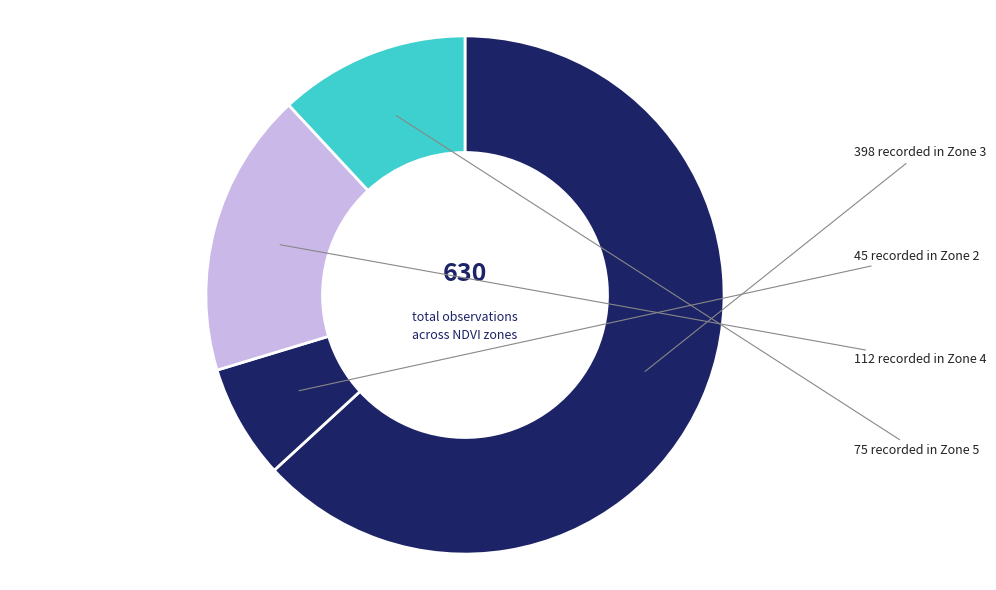

How many segments does this pie chart have?

4